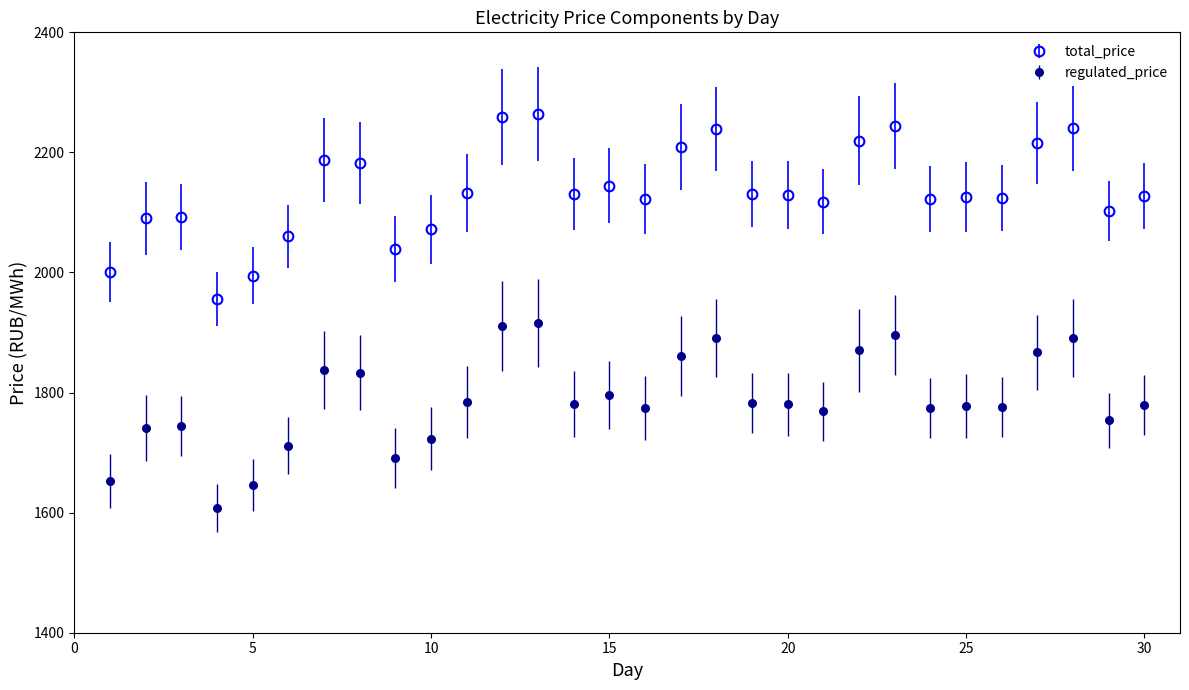

Which series has the largest total across all categories?

total_price